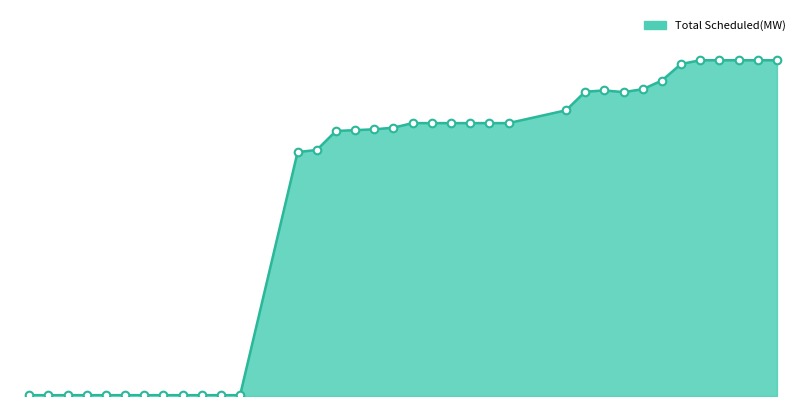

Does the chart have visible grid lines?

No